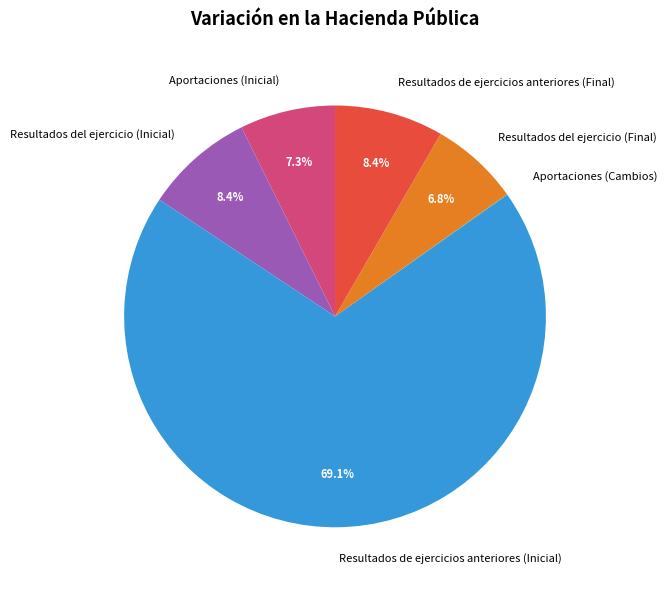

Which has a higher value, Resultados de ejercicios anteriores (Final) or Aportaciones (Inicial)?

Resultados de ejercicios anteriores (Final)